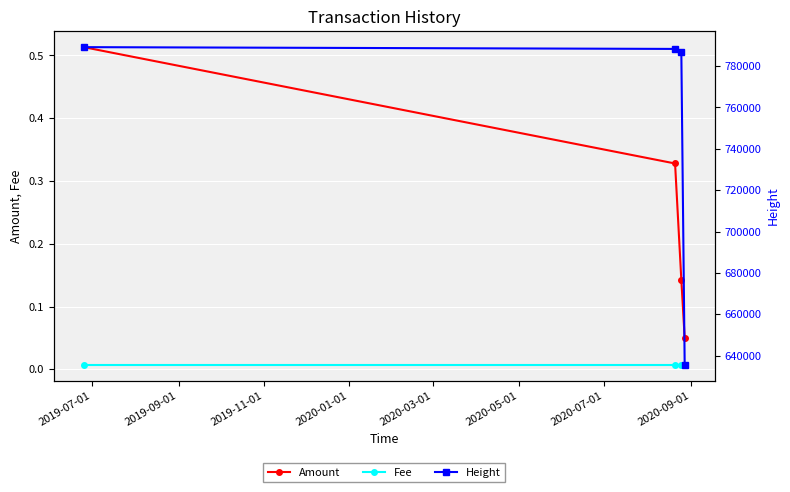

Which series has the largest range (max minus min)?

Height